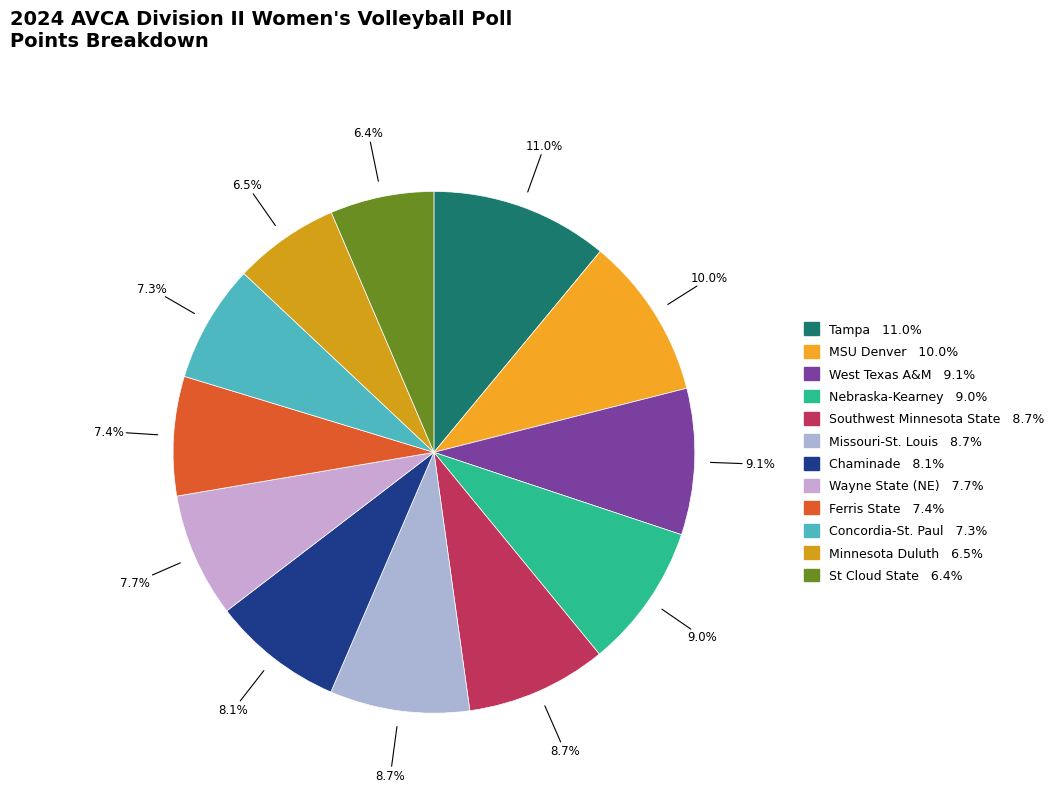

Is Concordia-St. Paul the majority of the pie?

No